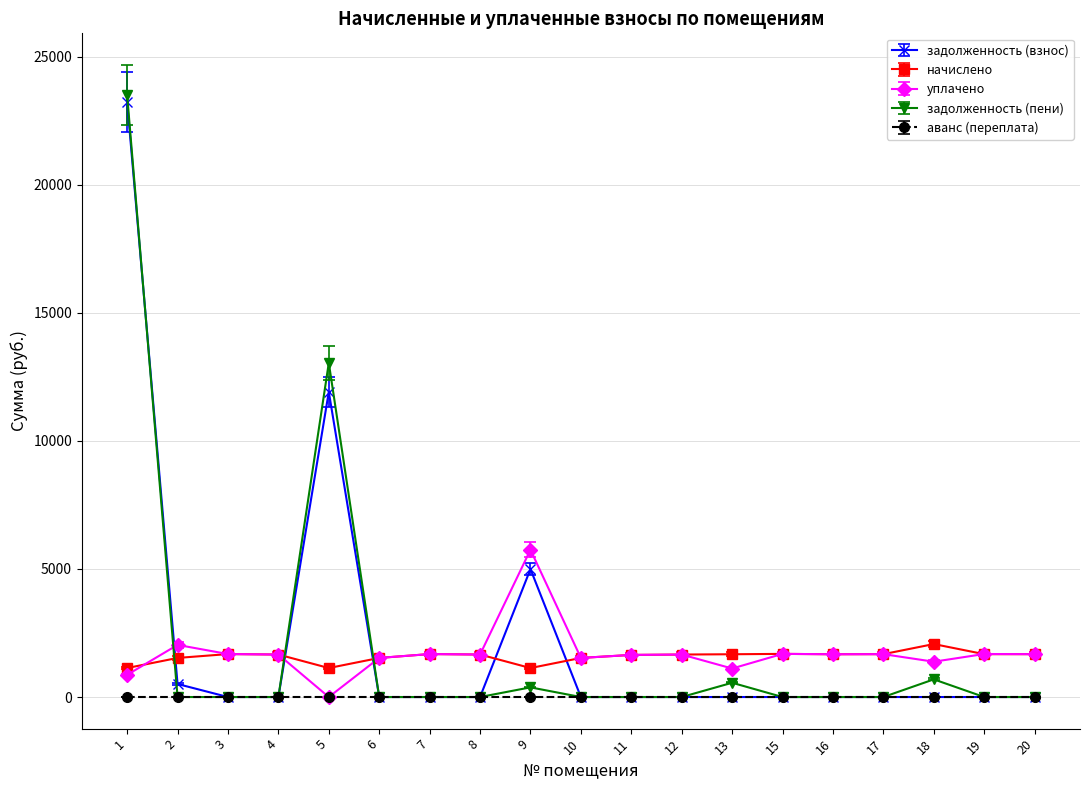

Does the chart have visible grid lines?

Yes